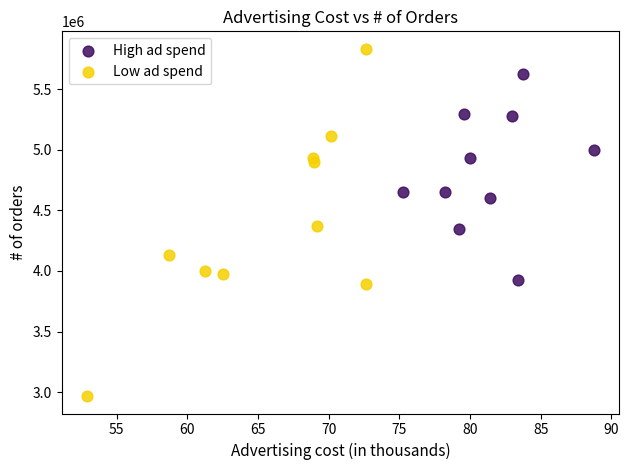

What are all the series names shown in the legend?

High ad spend, Low ad spend